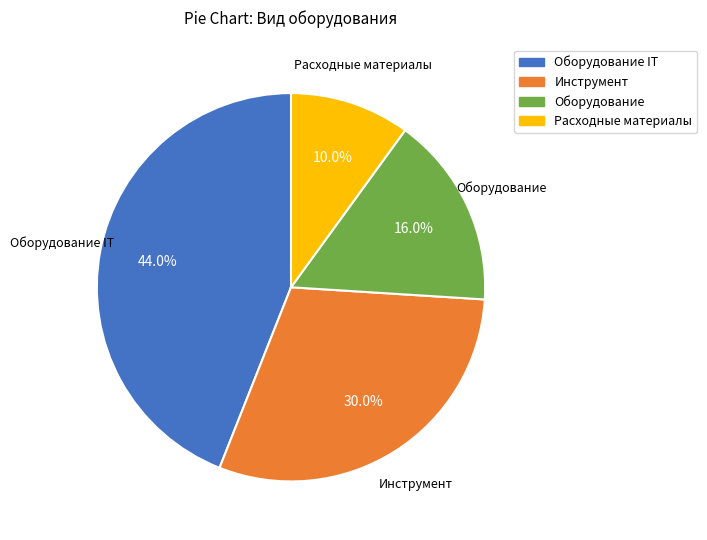

Combined, do Оборудование and Расходные материалы account for over 50%?

No